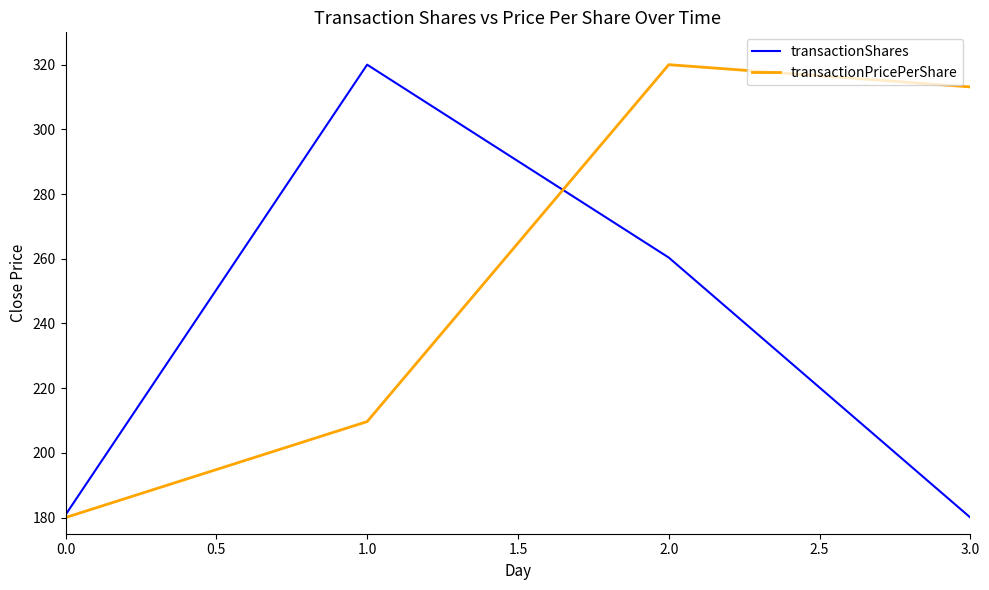

What is the total value across all series at 0.0?

360.8